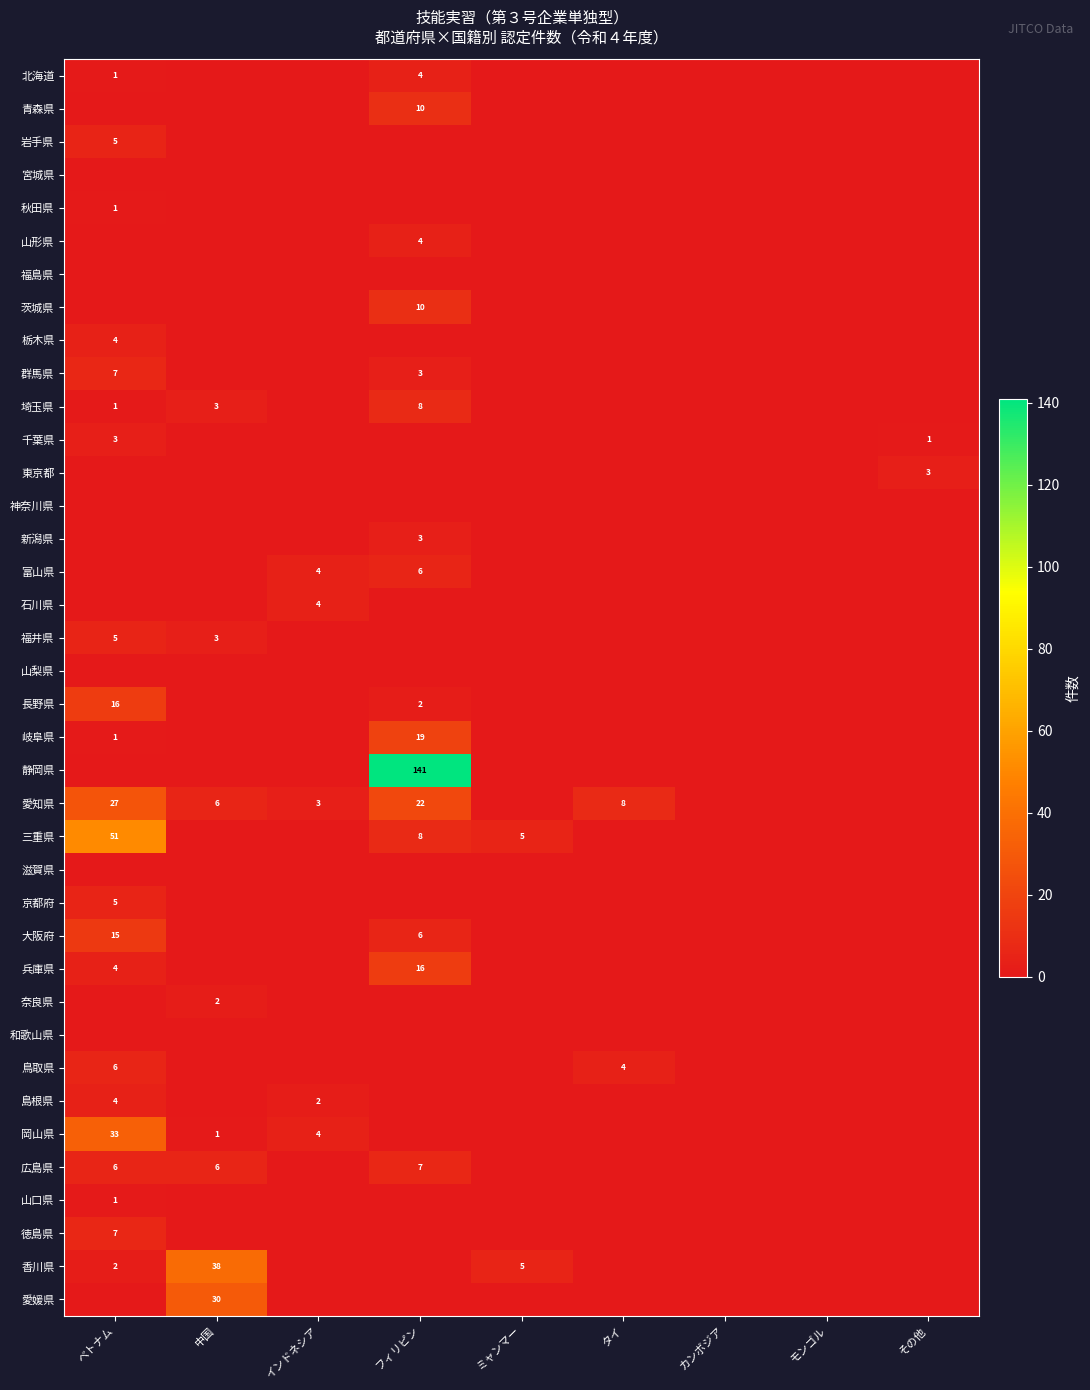

How many data points does each series have?

9